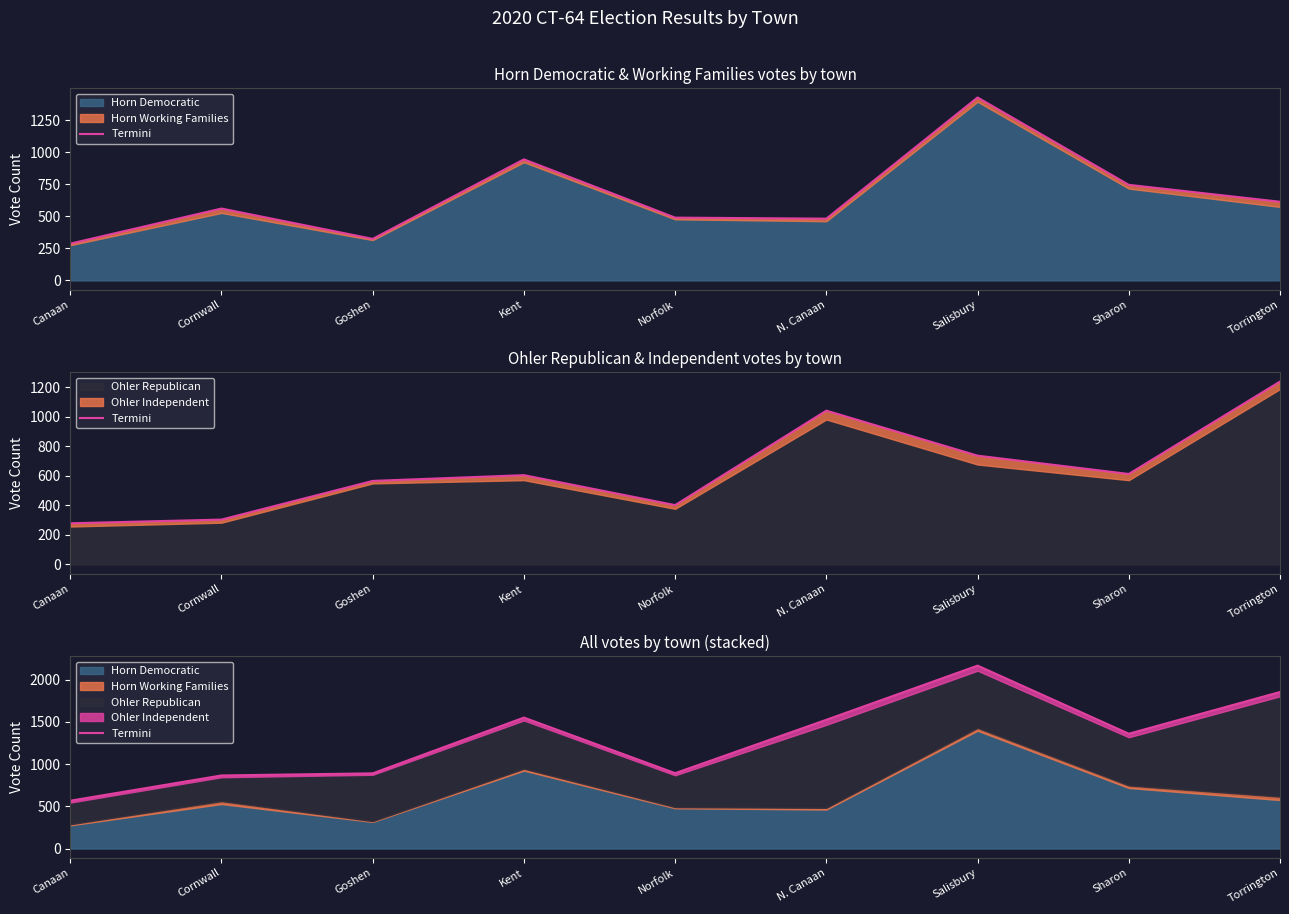

At which label is the value closest to 1365?

Sharon